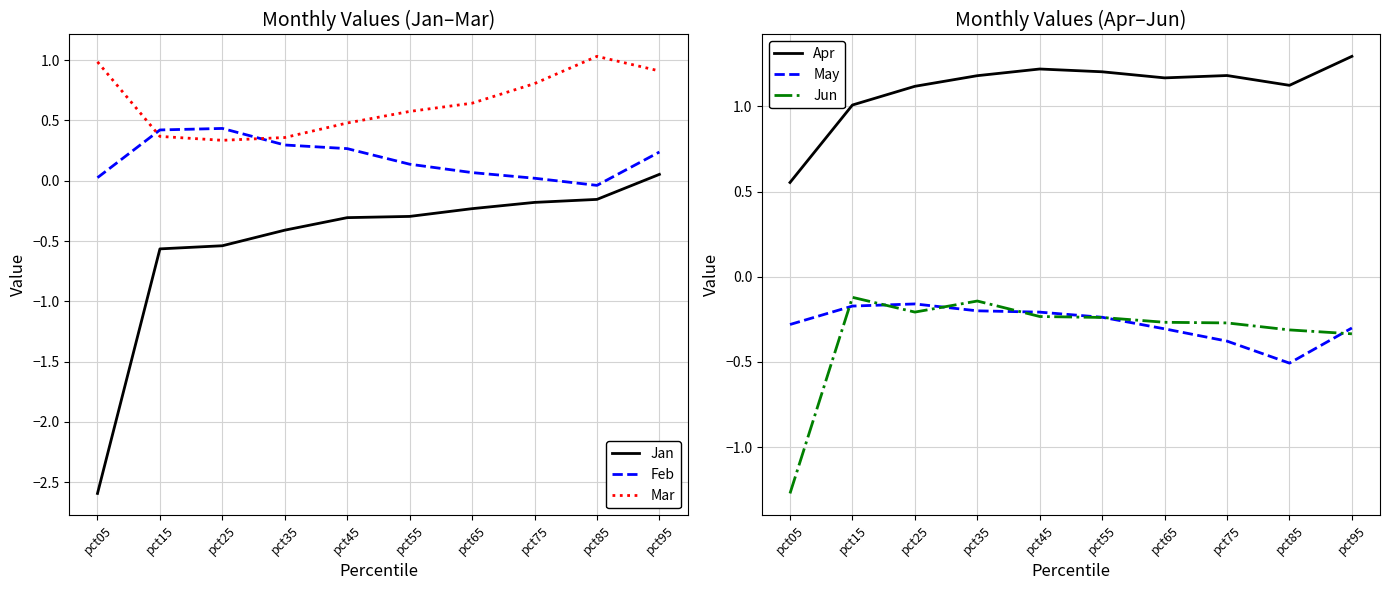

Reading left to right, what are all the values shown in this chart?

Jan: pct05=-2.6	pct15=-0.6	pct25=-0.5	pct35=-0.4	pct45=-0.3	pct55=-0.3	pct65=-0.2	pct75=-0.2	pct85=-0.2	pct95=0.1
Feb: pct05=0.0	pct15=0.4	pct25=0.4	pct35=0.3	pct45=0.3	pct55=0.1	pct65=0.1	pct75=0.0	pct85=-0.0	pct95=0.2
Mar: pct05=1.0	pct15=0.4	pct25=0.3	pct35=0.4	pct45=0.5	pct55=0.6	pct65=0.6	pct75=0.8	pct85=1.0	pct95=0.9
Apr: pct05=0.6	pct15=1.0	pct25=1.1	pct35=1.2	pct45=1.2	pct55=1.2	pct65=1.2	pct75=1.2	pct85=1.1	pct95=1.3
May: pct05=-0.3	pct15=-0.2	pct25=-0.2	pct35=-0.2	pct45=-0.2	pct55=-0.2	pct65=-0.3	pct75=-0.4	pct85=-0.5	pct95=-0.3
Jun: pct05=-1.3	pct15=-0.1	pct25=-0.2	pct35=-0.1	pct45=-0.2	pct55=-0.2	pct65=-0.3	pct75=-0.3	pct85=-0.3	pct95=-0.3